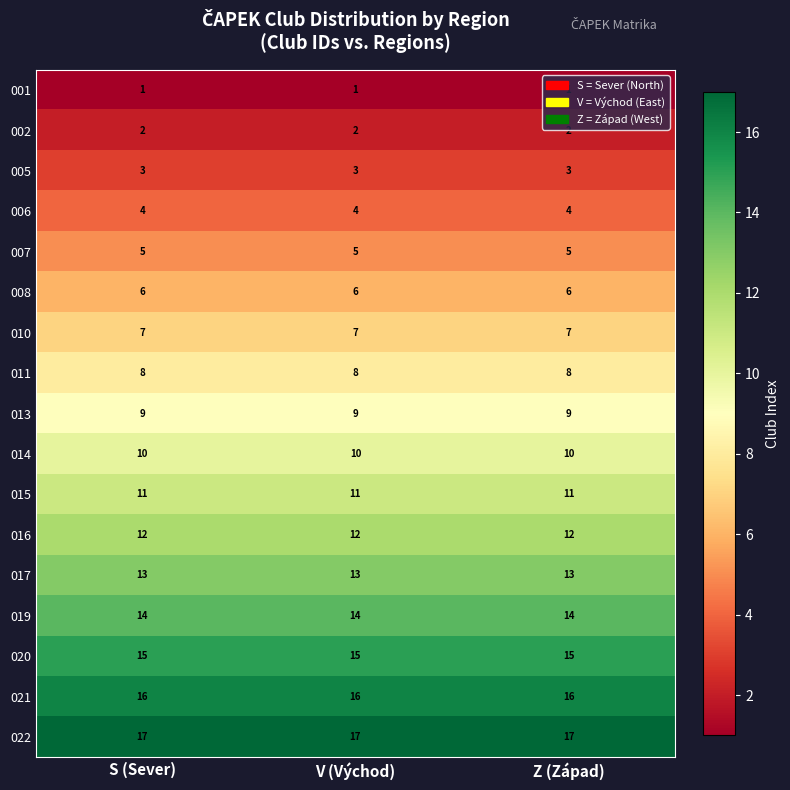

What is the total value across all series at Z (Západ)?

153